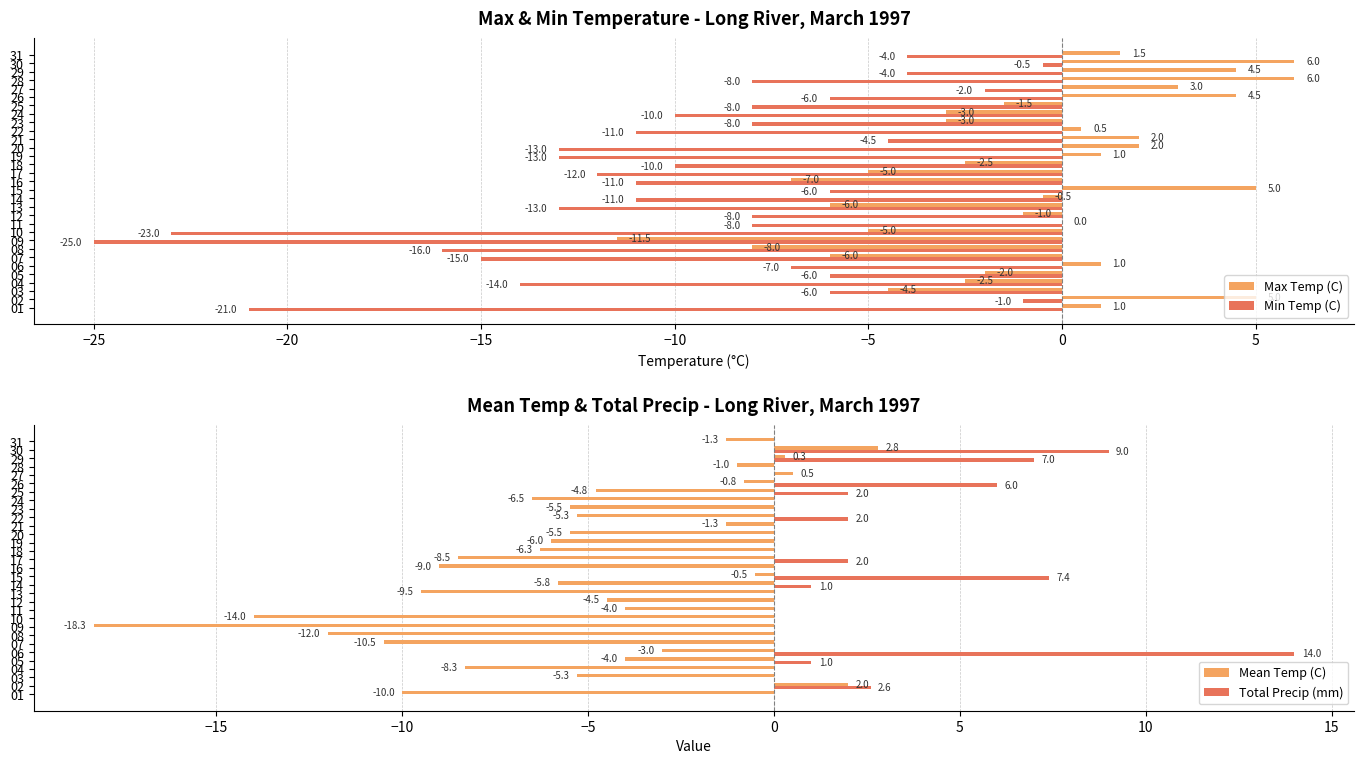

What is the maximum value for Max Temp (C)?

6.0